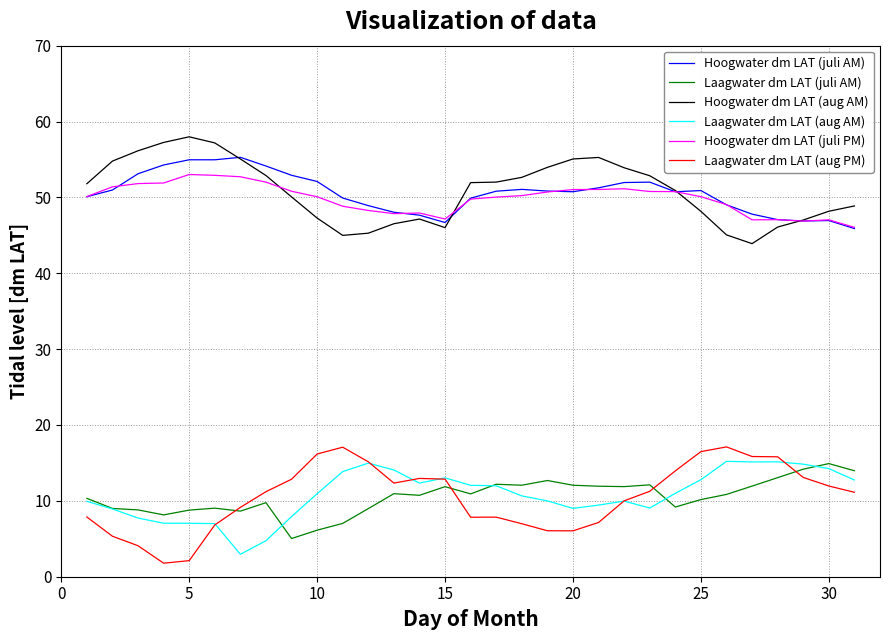

What is the maximum value for Laagwater dm LAT (aug AM)?

15.2